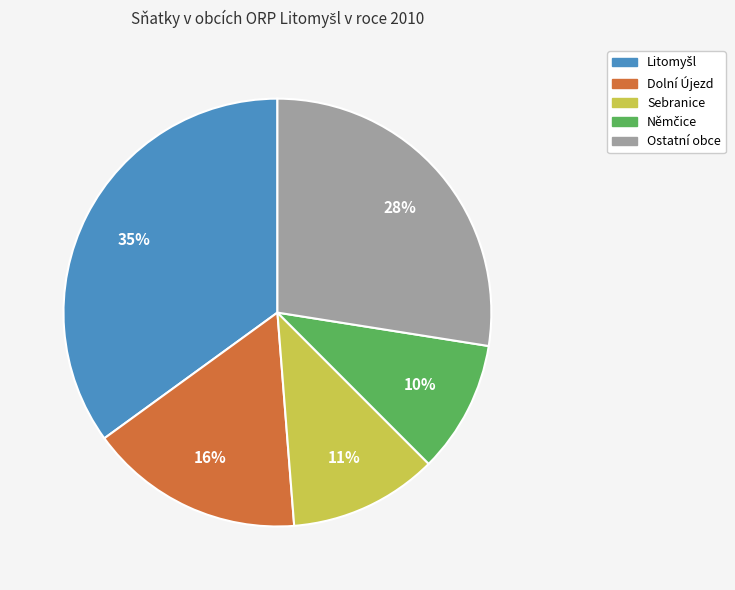

Is there a majority slice in this chart?

No